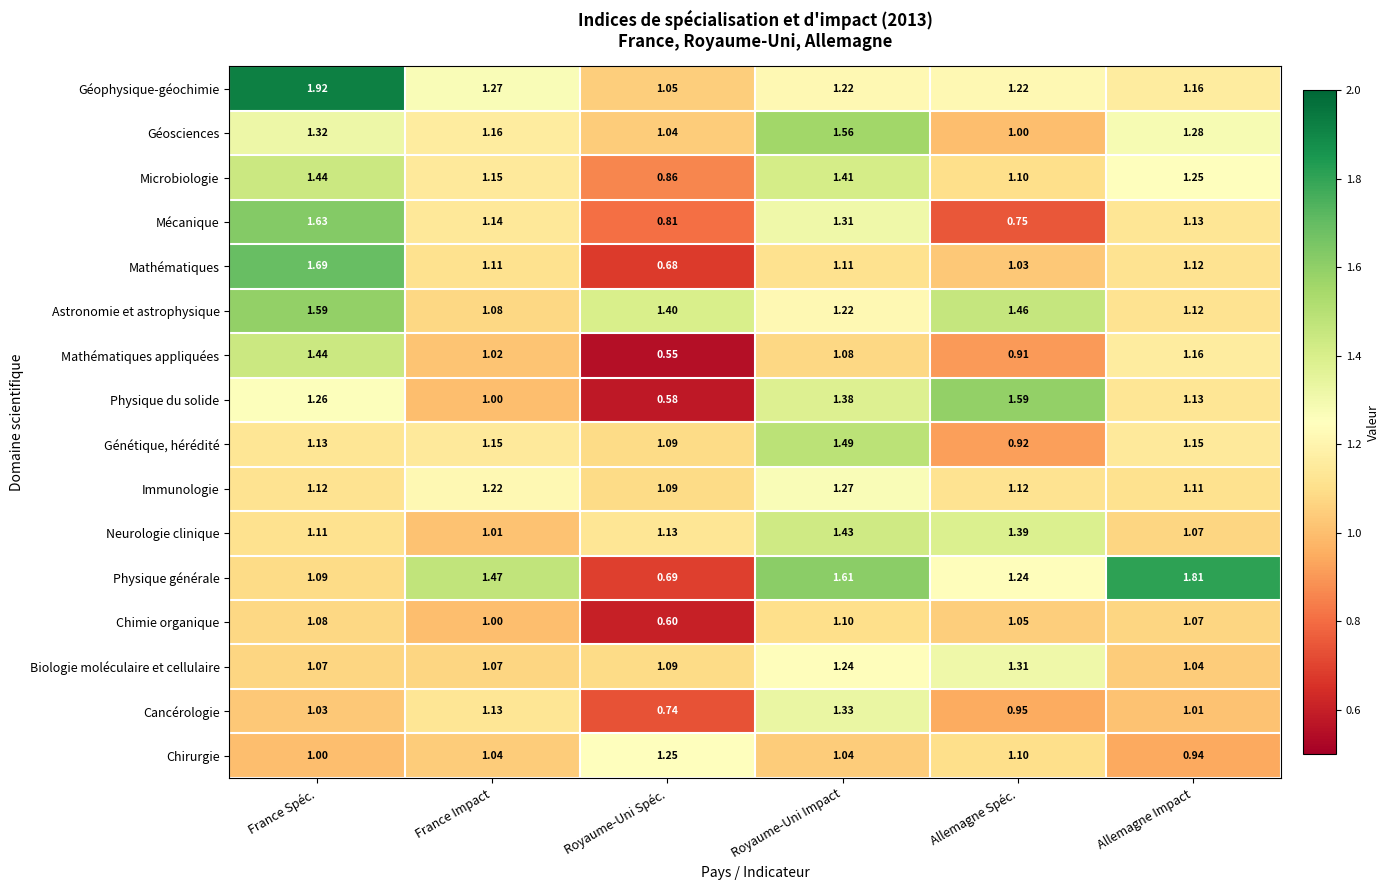

At which label does Immunologie reach its minimum?

Royaume-Uni Spéc.